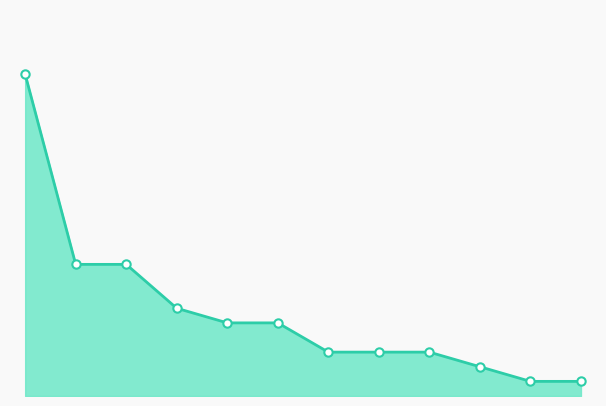

Does the chart display data point markers on the line(s)?

No